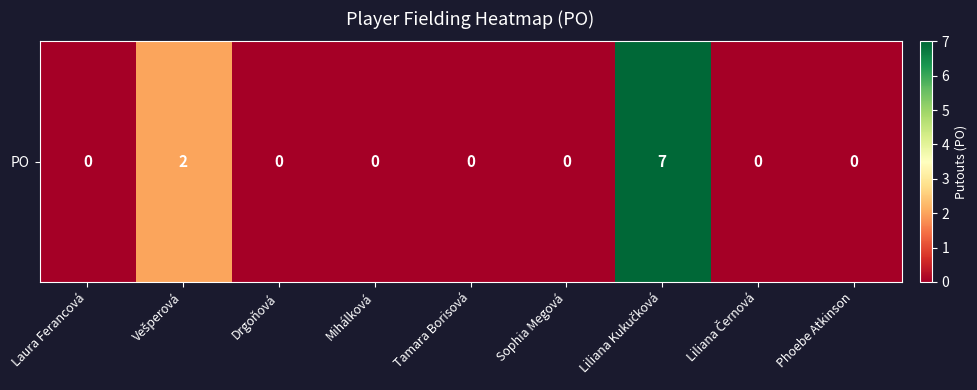

Count the values in the range 0 to 1.

7